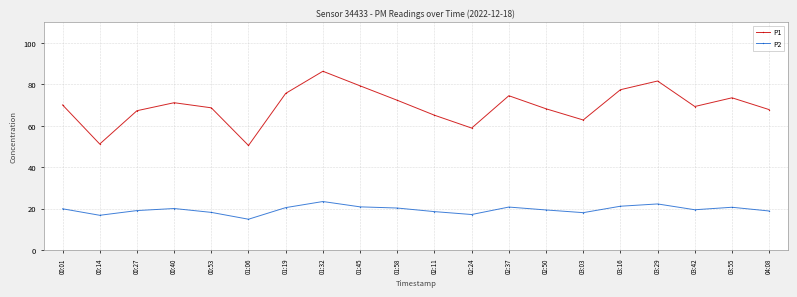

True or false: P2 and P1 intersect in this chart.

False